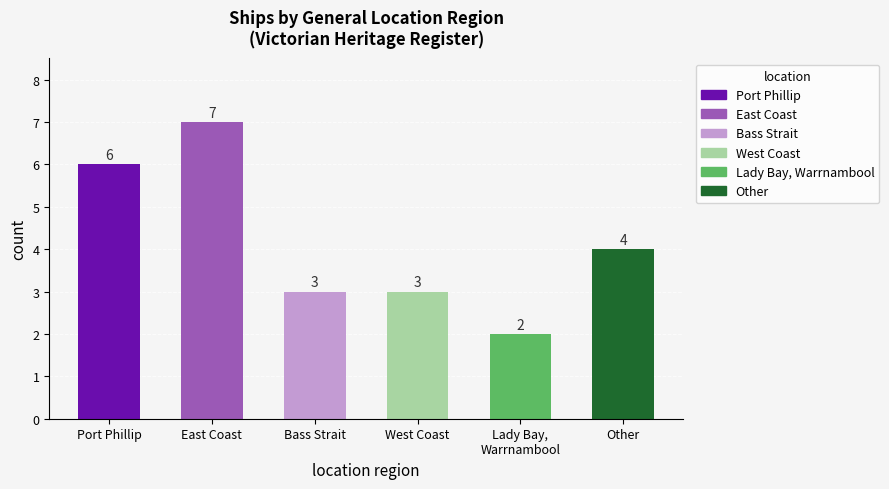

How many values are between 3 and 6?

4